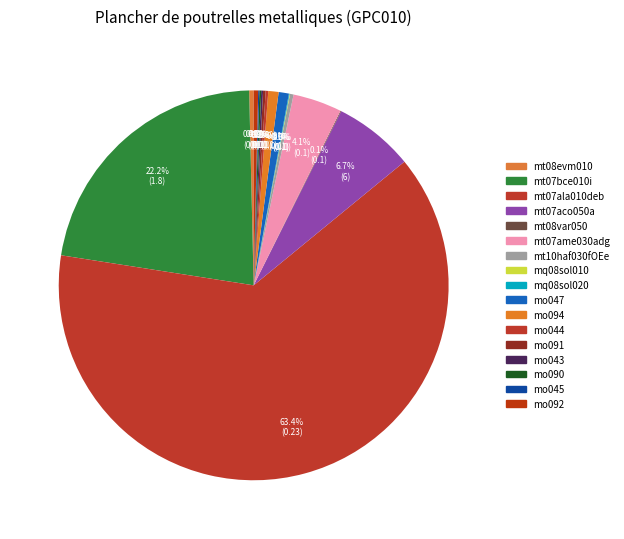

How much of the chart is everything except mo047?

99.2%